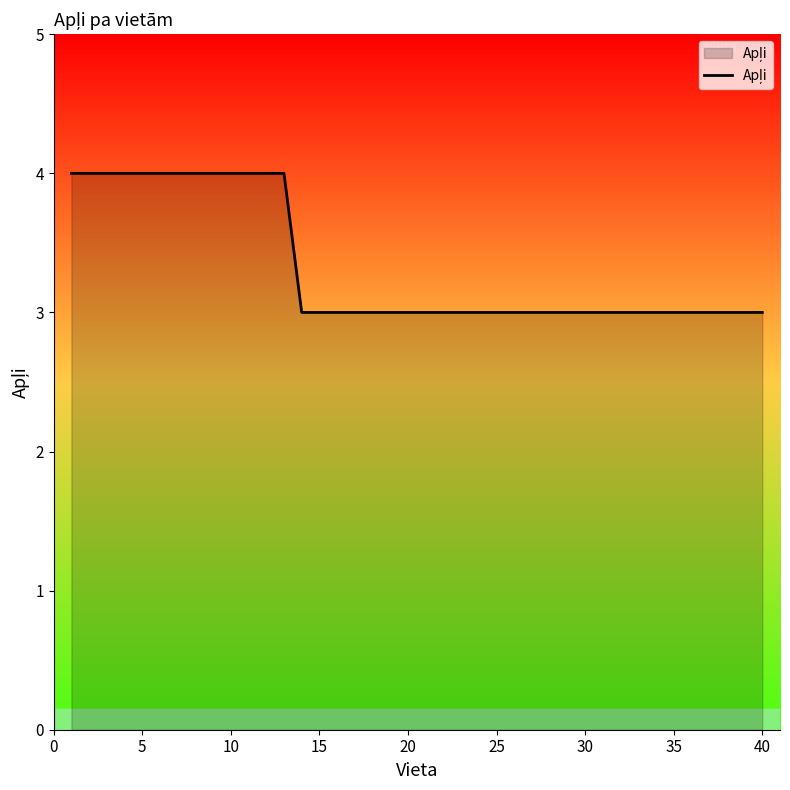

What is the greatest value displayed?

4